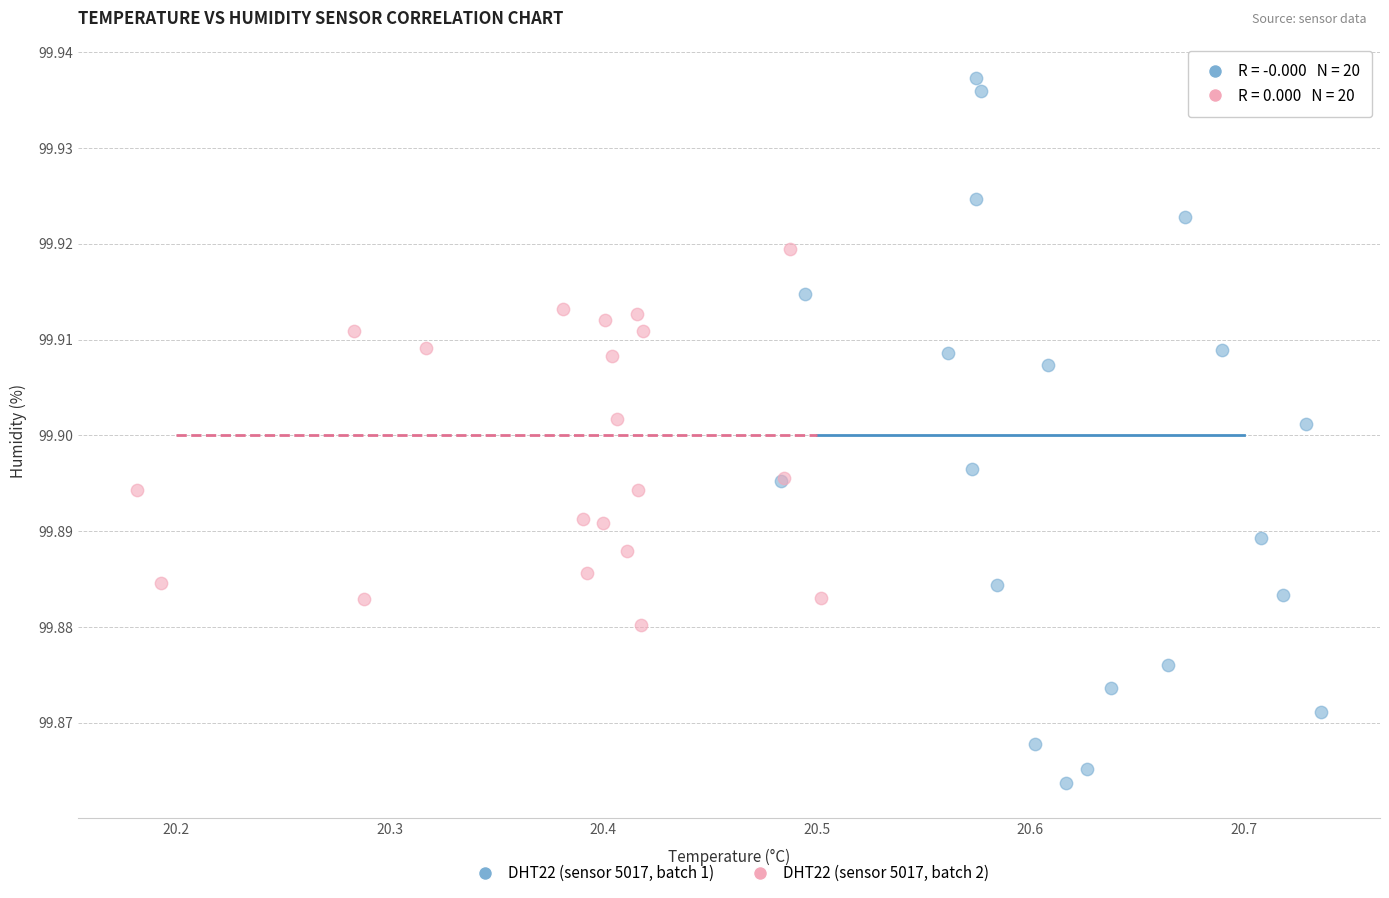

Which series contains the highest Y value?

DHT22 (sensor 5017, batch 1)